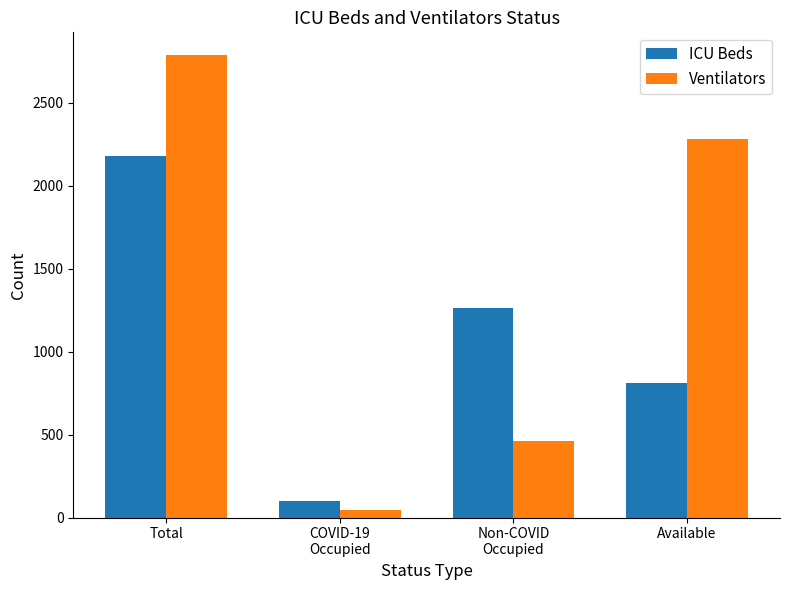

Reading left to right, what are all the values shown in this chart?

ICU Beds: 2178	102	1264	812
Ventilators: 2784	46	459	2279